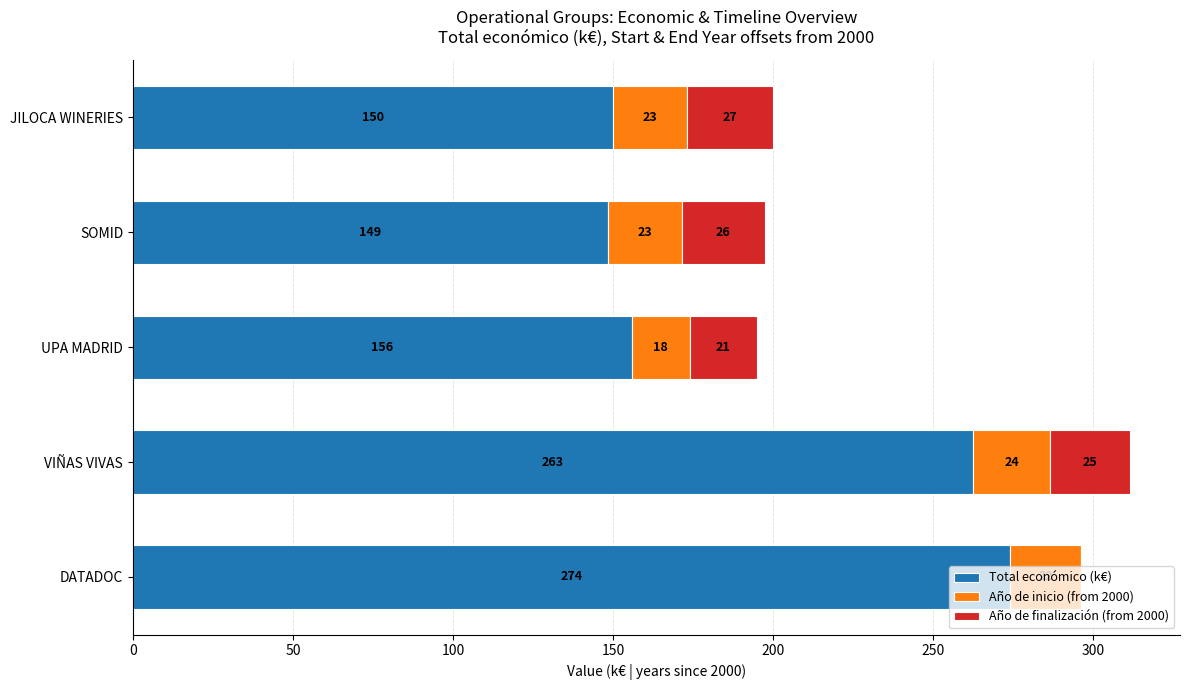

Which category has the highest value in the Total económico (k€) series?

DATADOC